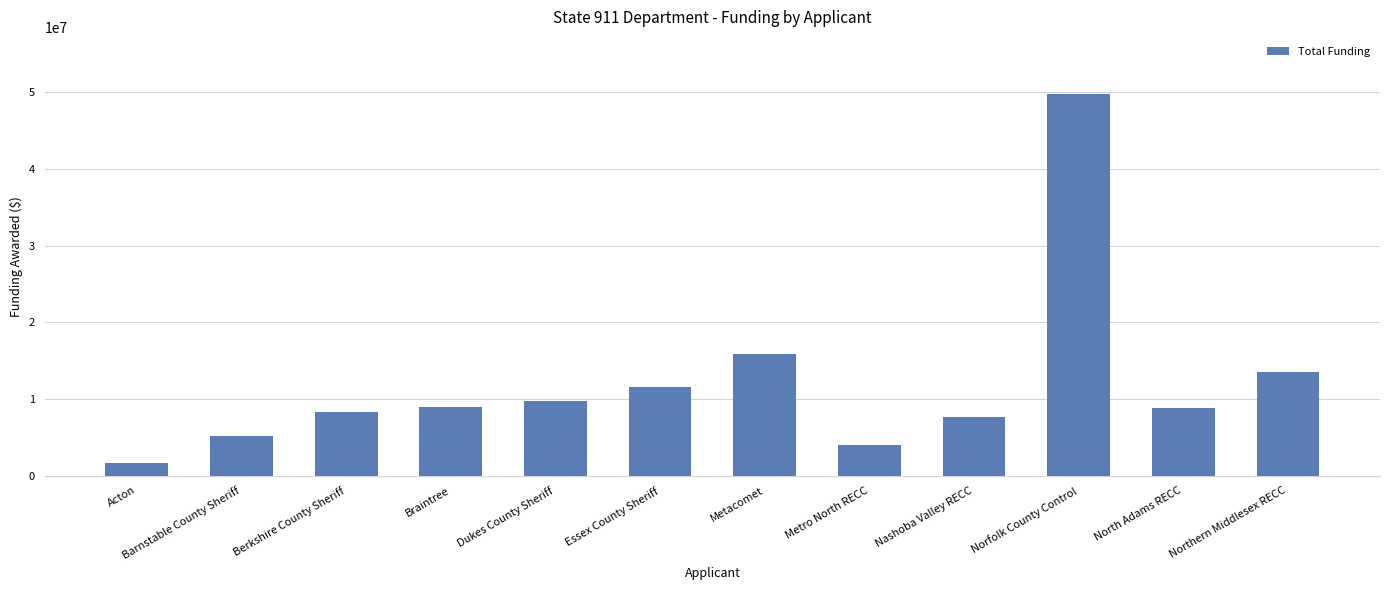

Which label corresponds to the smallest value in the chart?

Acton